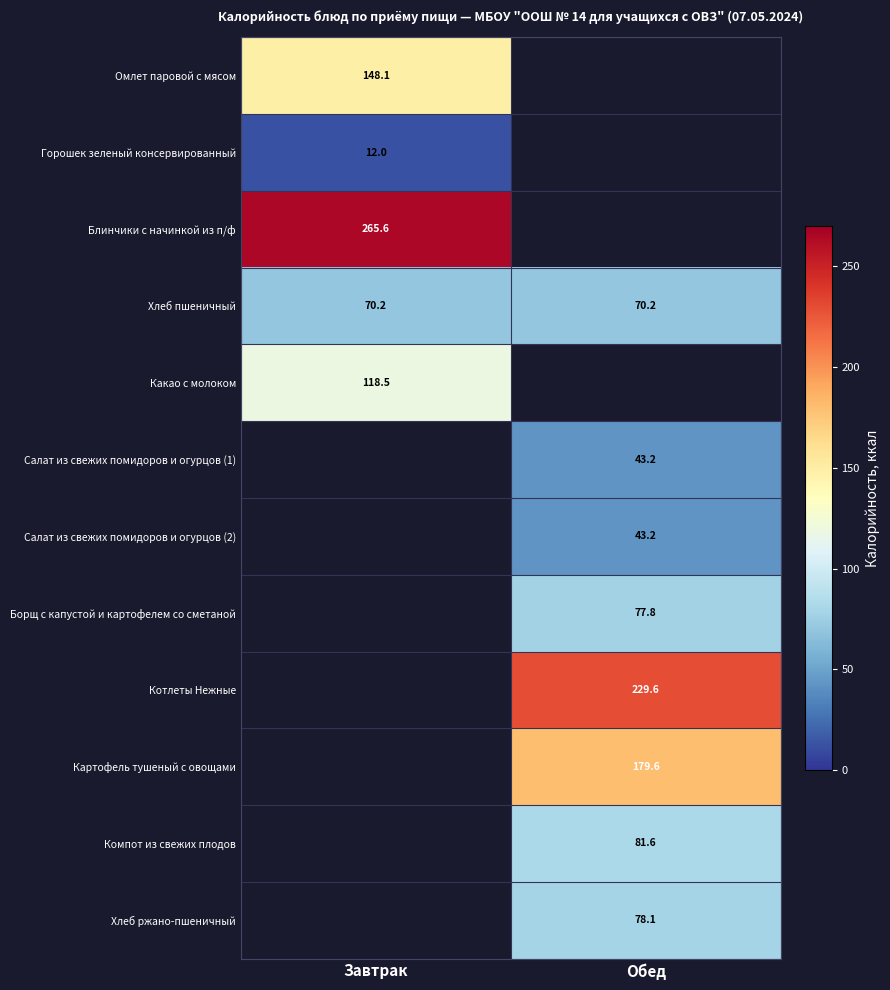

What is the minimum value shown in the chart?

12.0